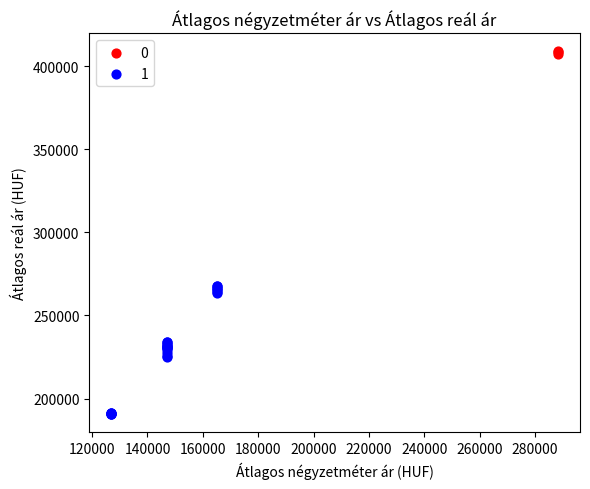

Which series contains the highest Y value?

0